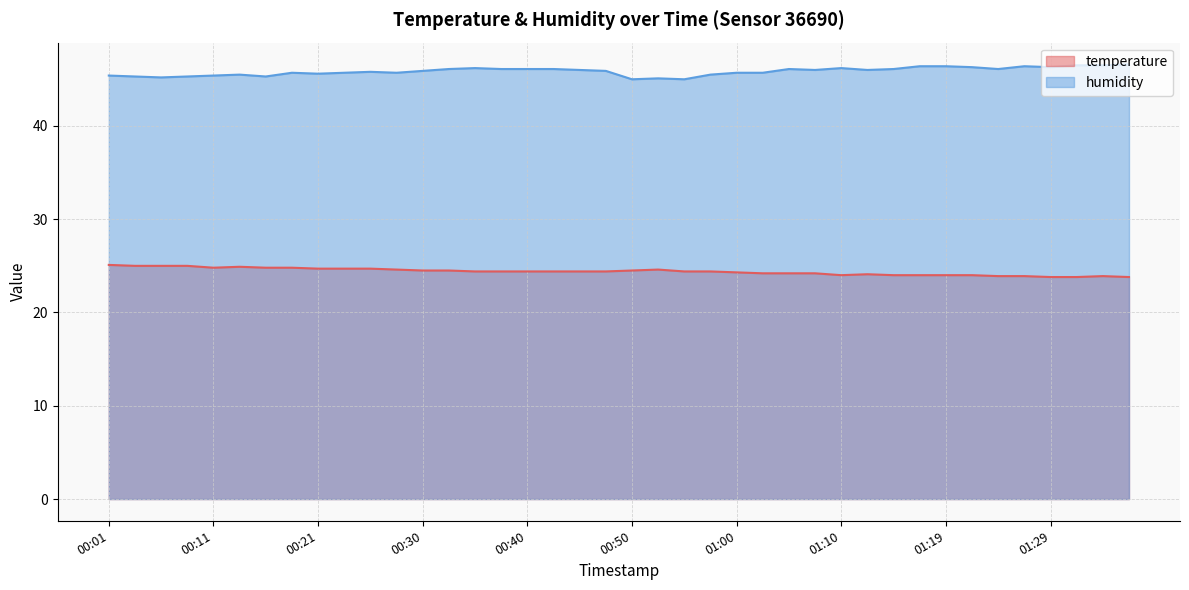

List the labels in order of temperature value, smallest first.

01:29, 01:31, 01:36, 01:24, 01:27, 01:34, 01:10, 01:14, 01:17, 01:19, 01:22, 01:12, 01:02, 01:05, 01:07, 01:00, 00:35, 00:38, 00:40, 00:43, 00:45, 00:47, 00:55, 00:57, 00:30, 00:33, 00:50, 00:28, 00:52, 00:21, 00:23, 00:26, 00:11, 00:16, 00:18, 00:13, 00:04, 00:06, 00:09, 00:01